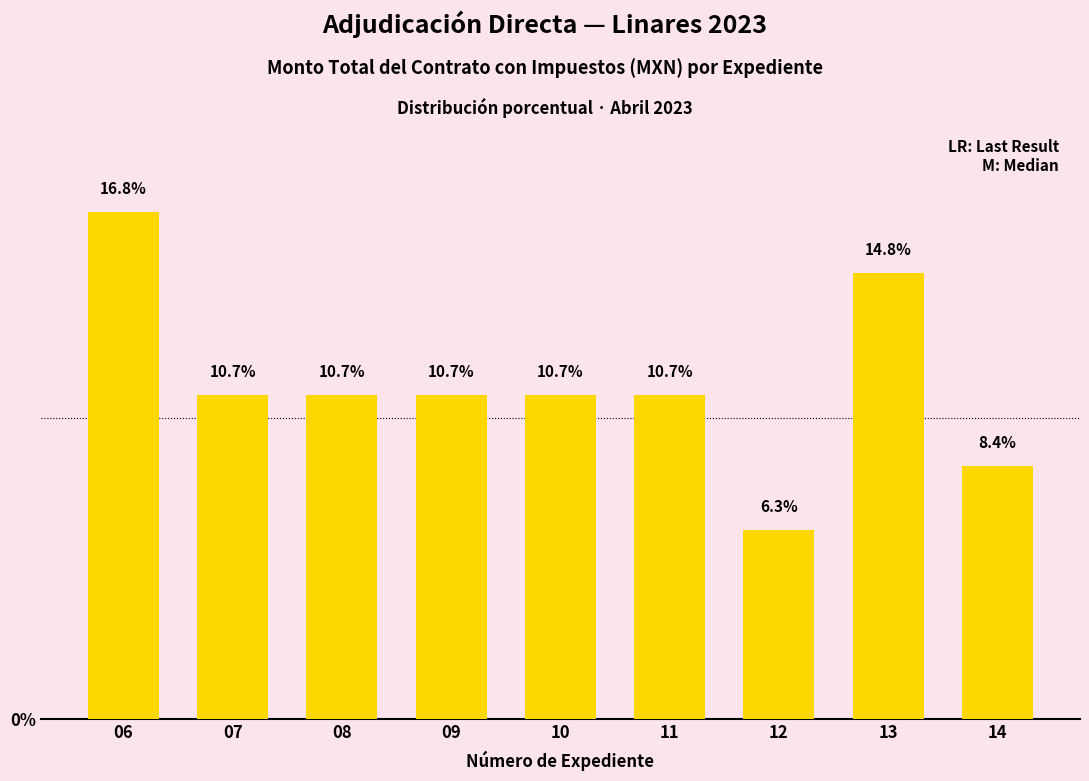

At which category does the chart reach its peak across all series?

06